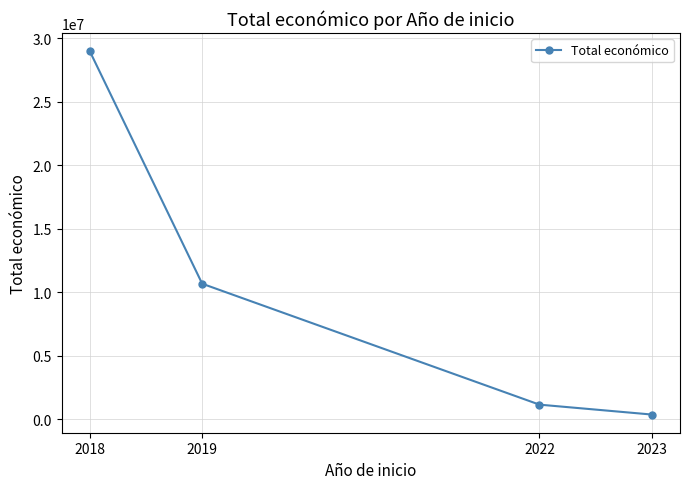

At which category does the chart reach its peak across all series?

2018